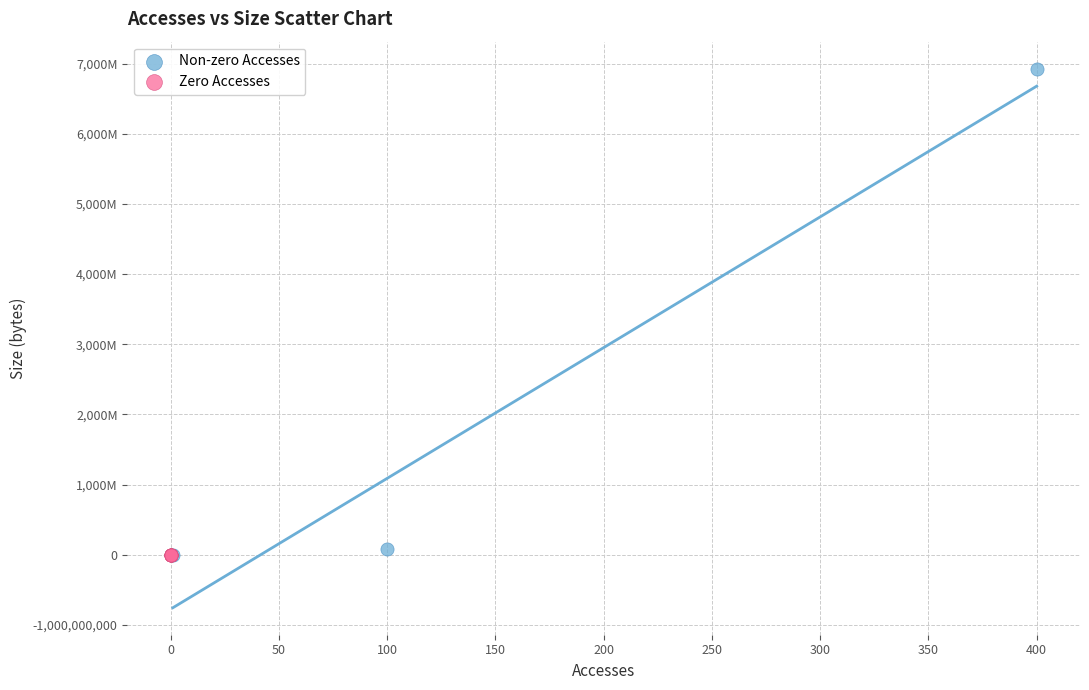

What are all the series names shown in the legend?

Non-zero Accesses, Zero Accesses